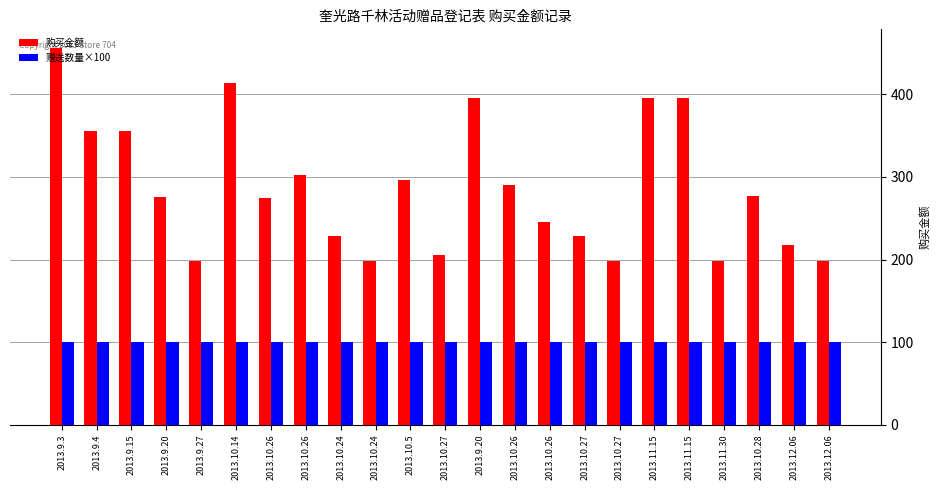

How many bars are there in total?

46